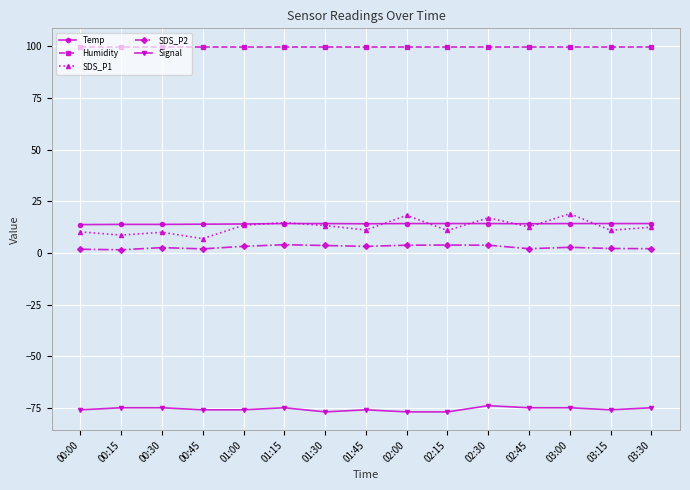

How many lines are shown in the chart?

5